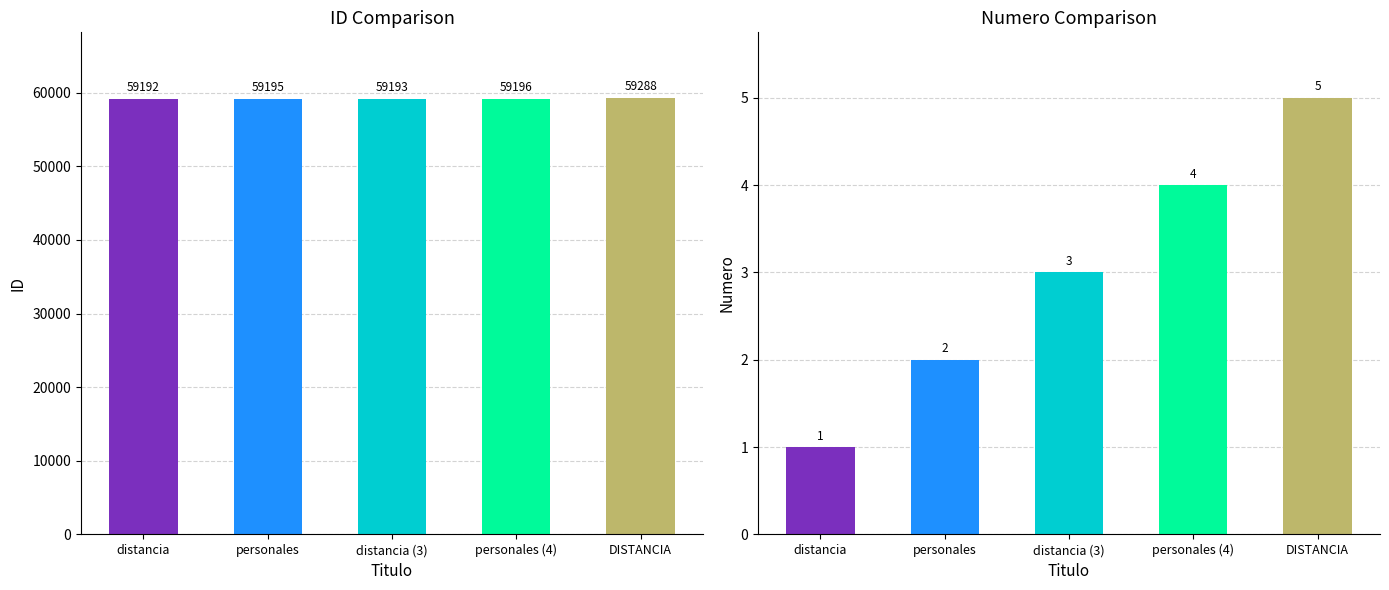

What position from the left is personales?

2